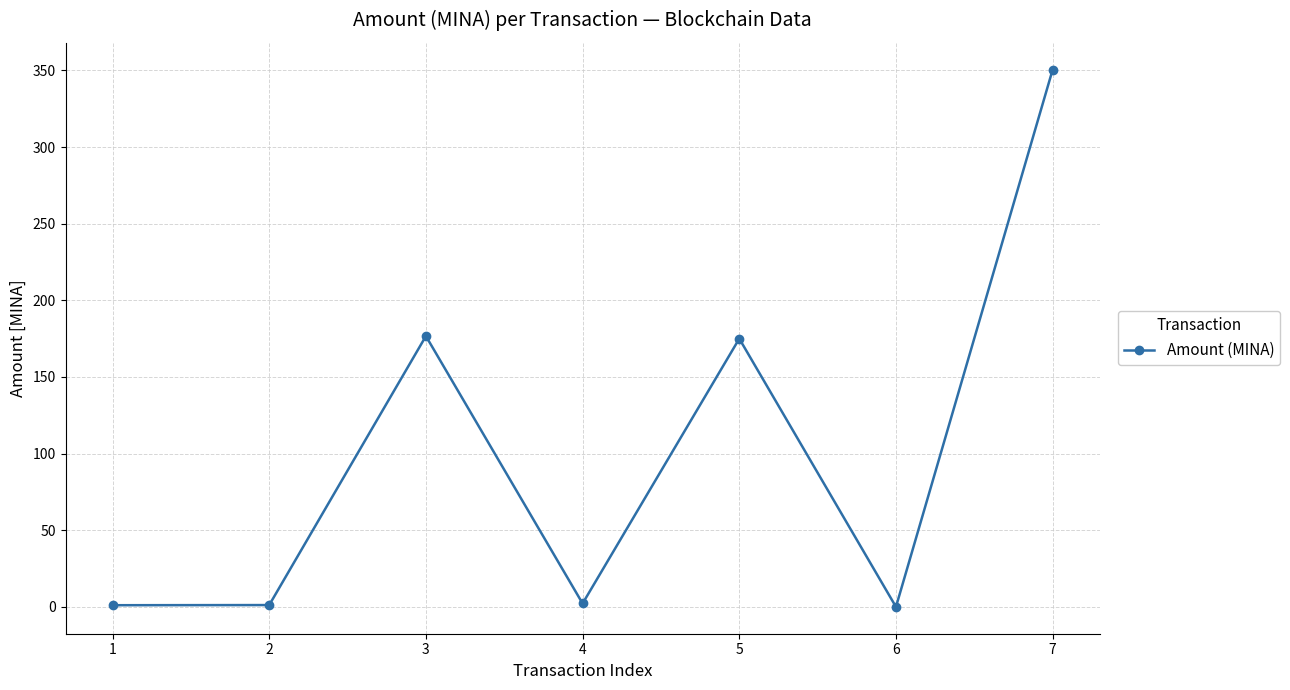

What is the sum of all values?

706.6